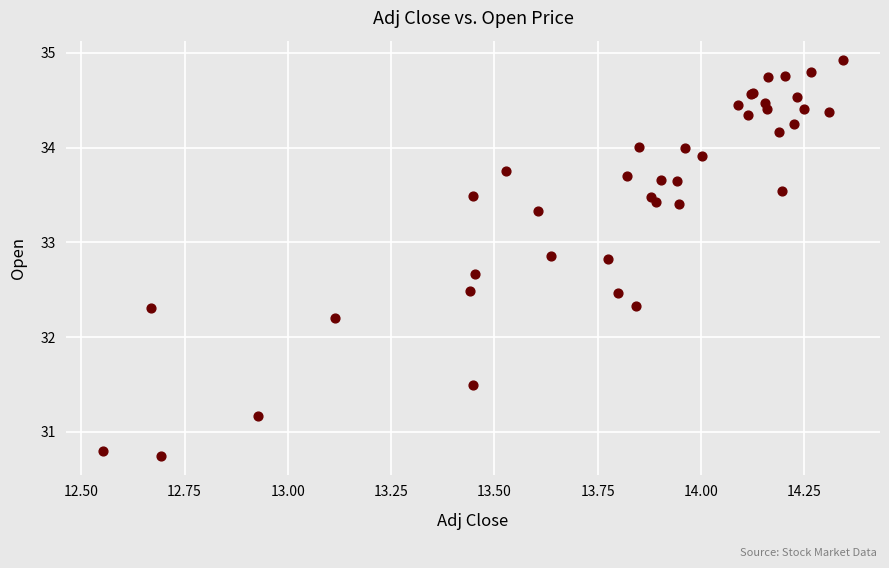

What Y value in the scatter plot is closest to 32?

32.2